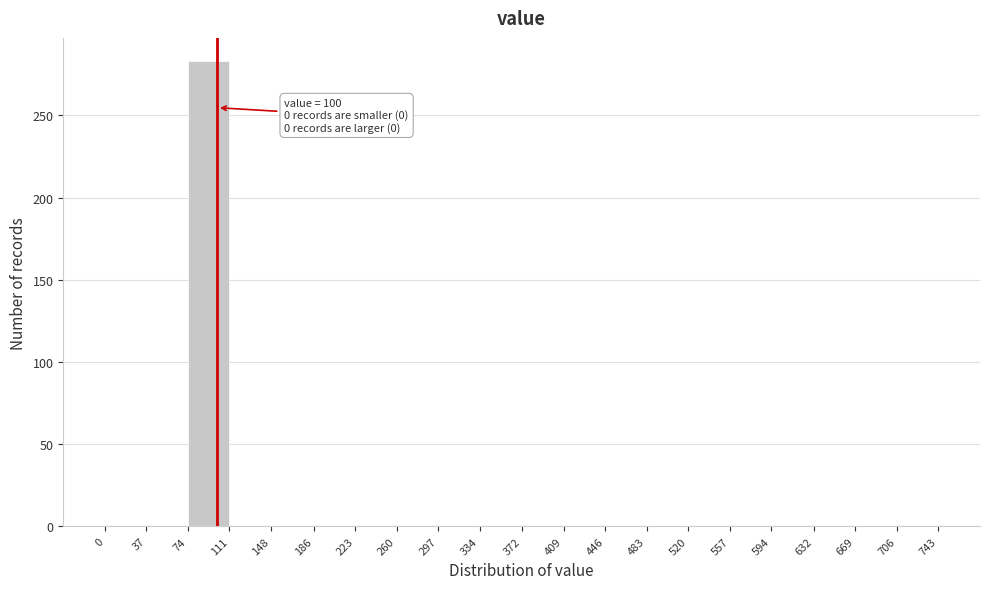

Over which range of the x-axis is the bar tallest?

74 to 111